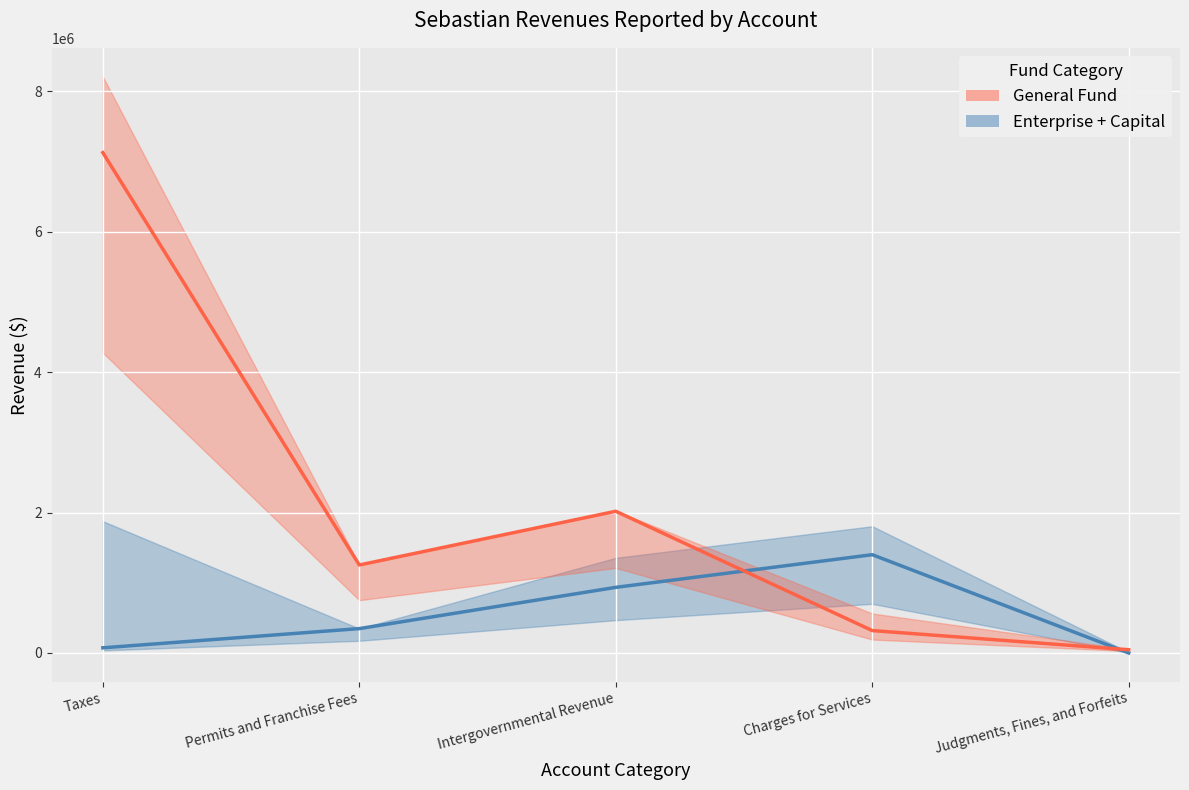

At which category is the sum across all series the highest?

Taxes